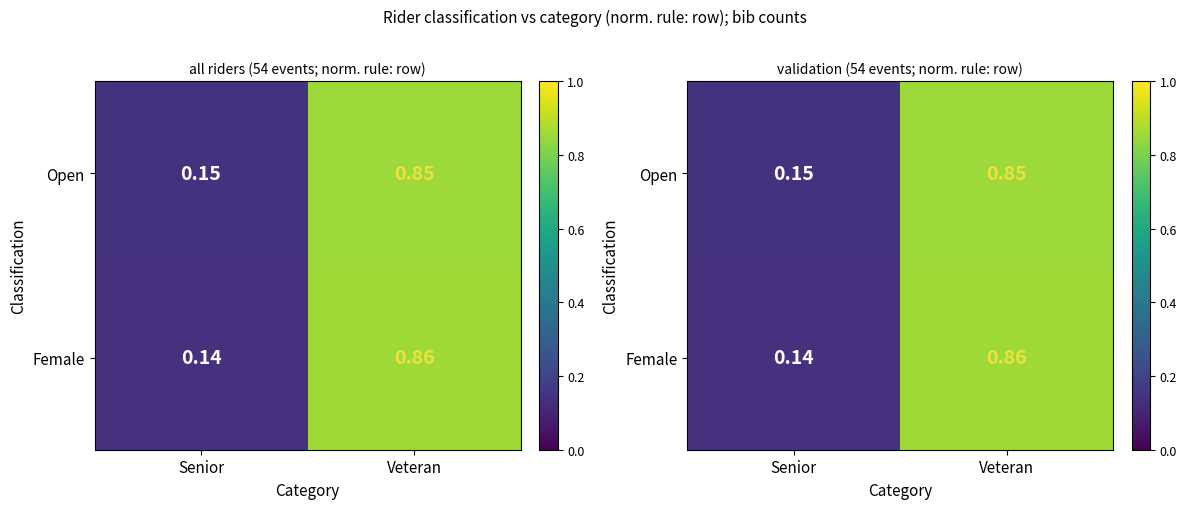

What is the difference between the Female values at Senior and Veteran?

0.7